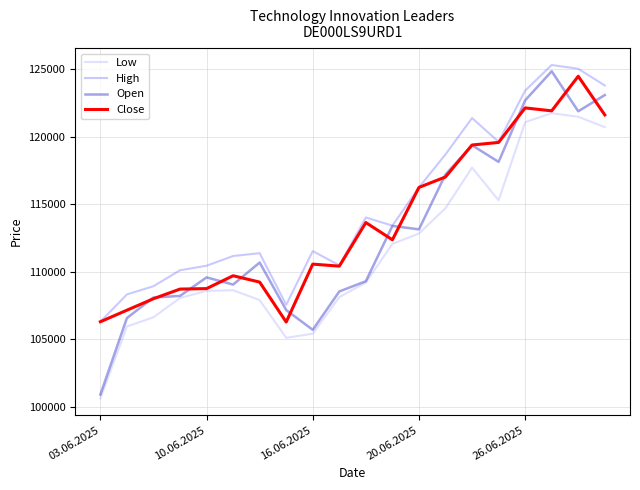

Rank the series by their average value, from lowest to highest.

Low, Open, Close, High